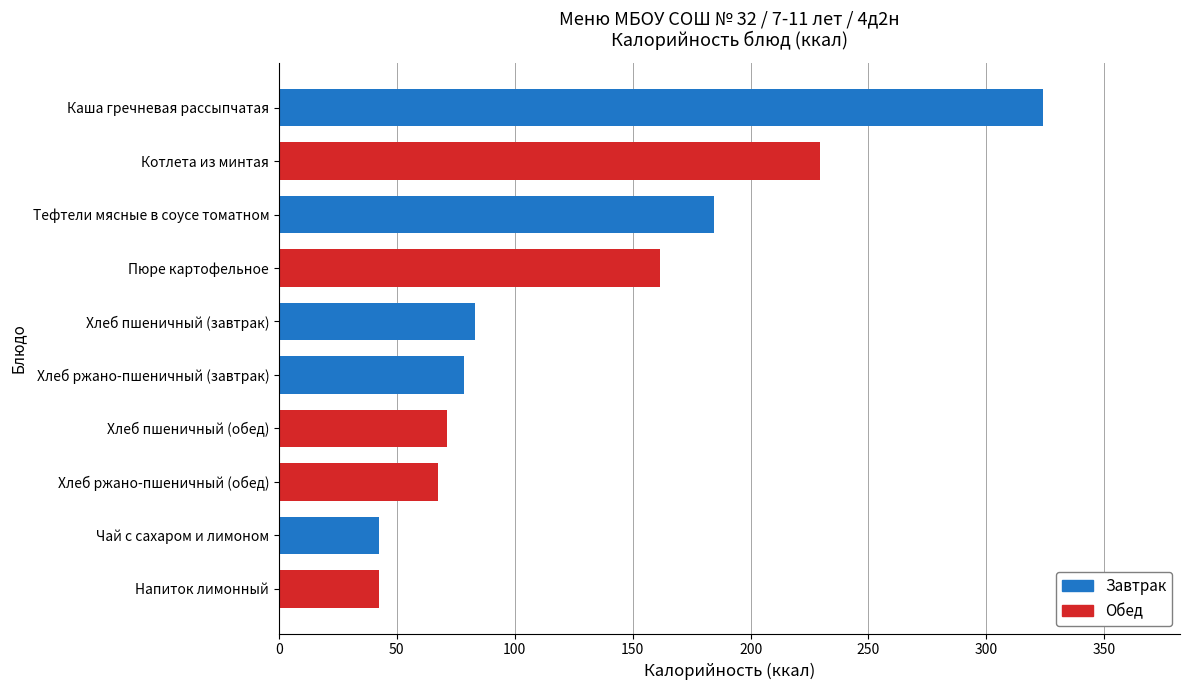

Reading left to right, transcribe all the data shown in this chart.

Завтрак: 42.6	78.5	83.1	184.5	323.8
Обед: 42.6	67.3	71.2	161.4	229.4